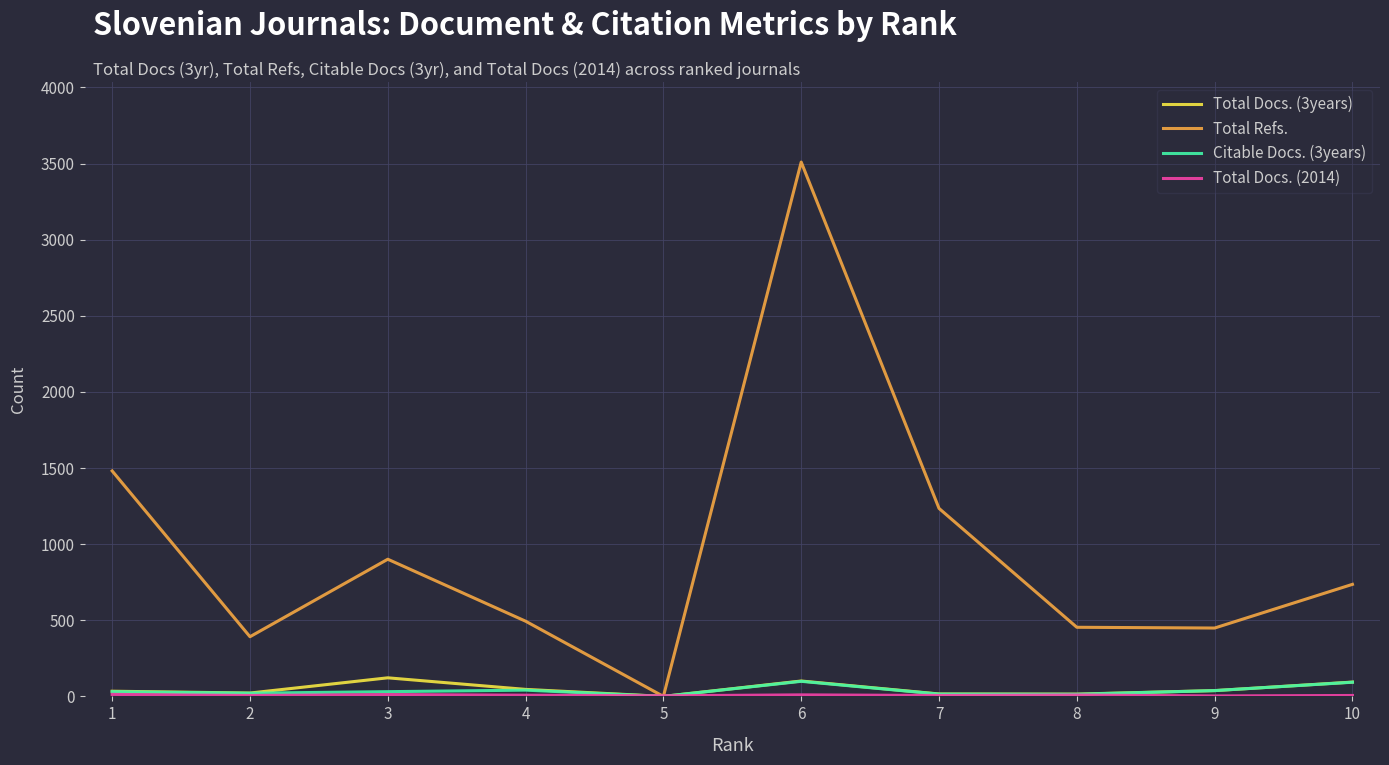

What is the greatest value displayed?

3510